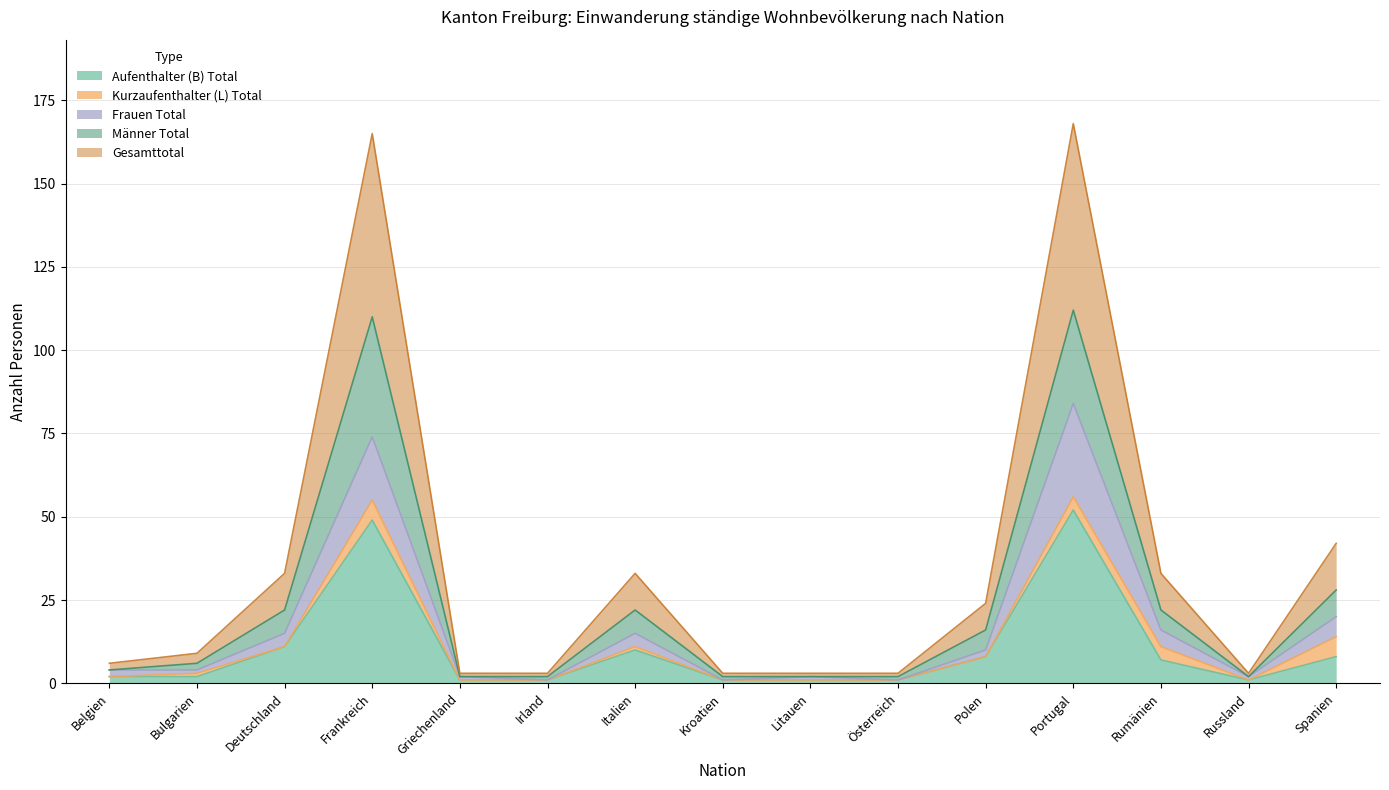

Which series has the largest range (max minus min)?

Gesamttotal